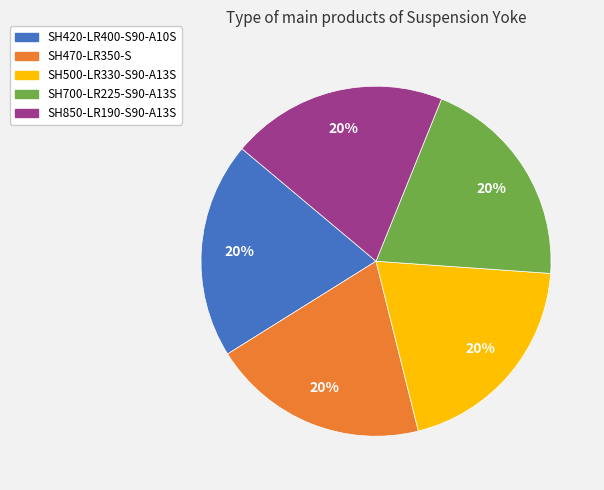

How many slices are in this pie chart?

5